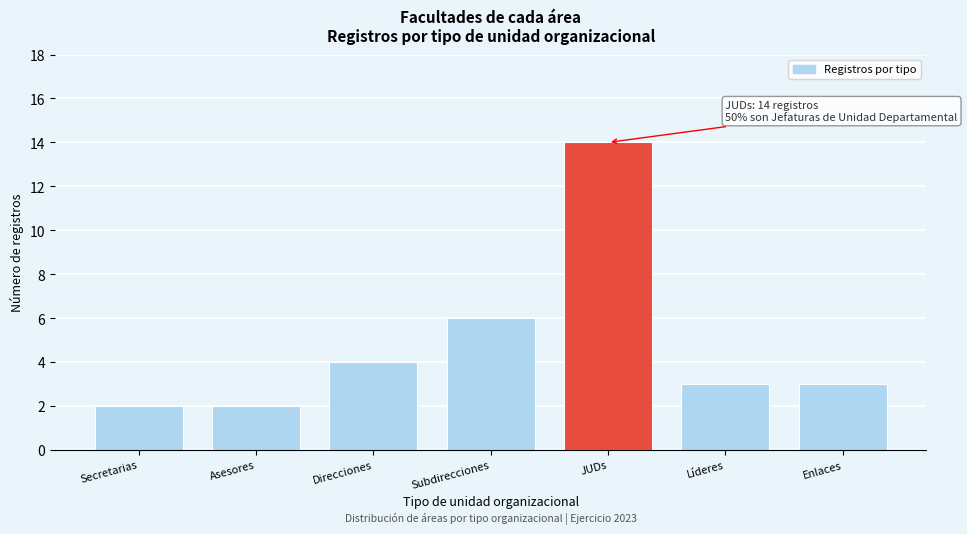

Reading left to right, extract all data points from this chart.

2	2	4	6	14	3	3